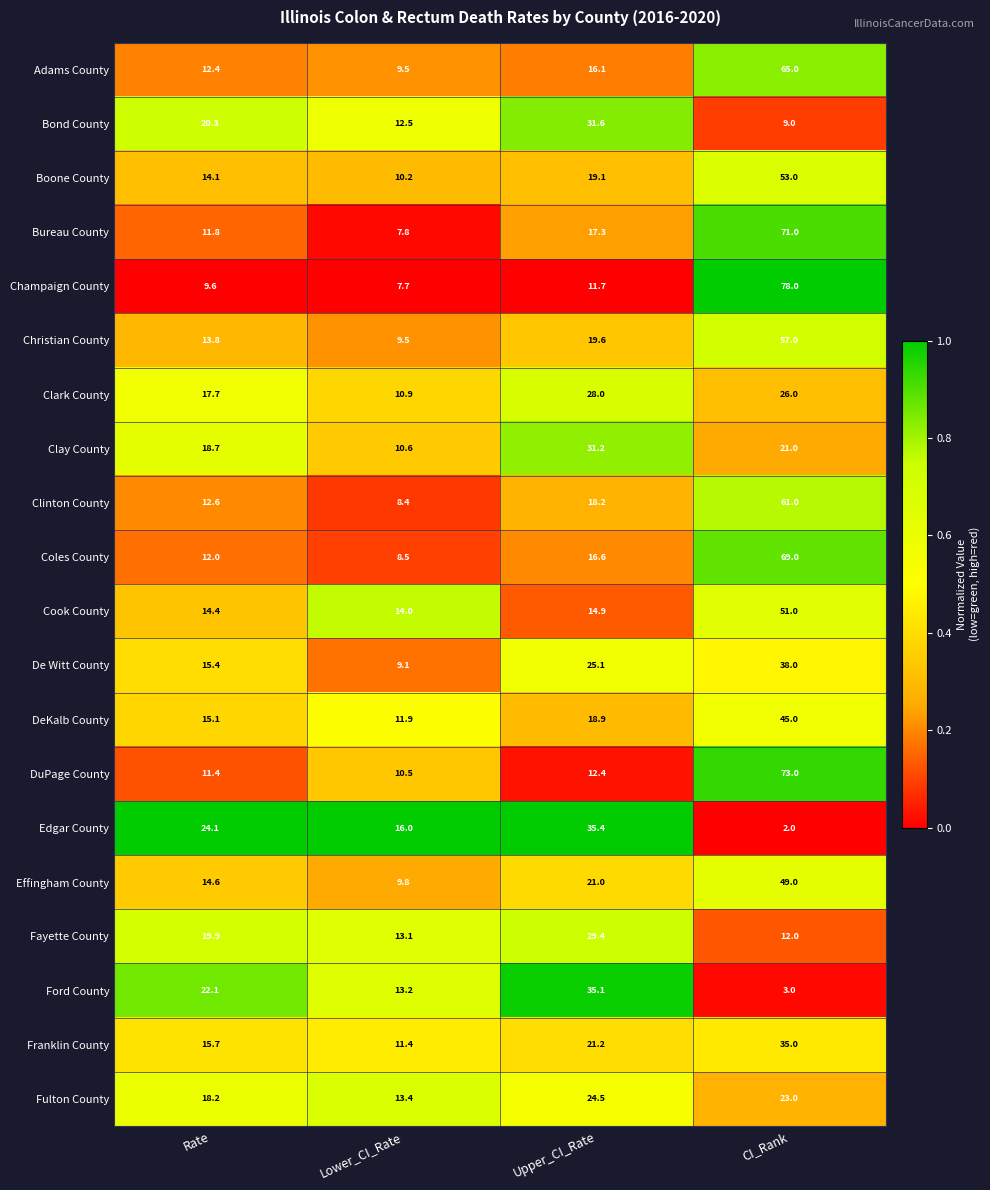

At which category is the sum across all series the highest?

CI_Rank